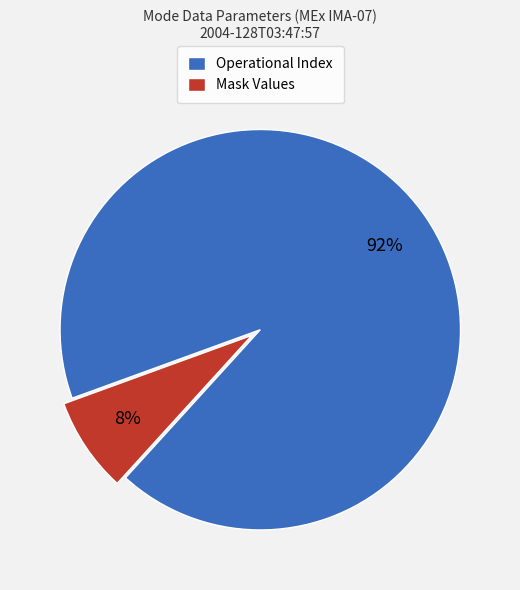

Rank the categories by value from highest to lowest.

Operational Index, Mask Values